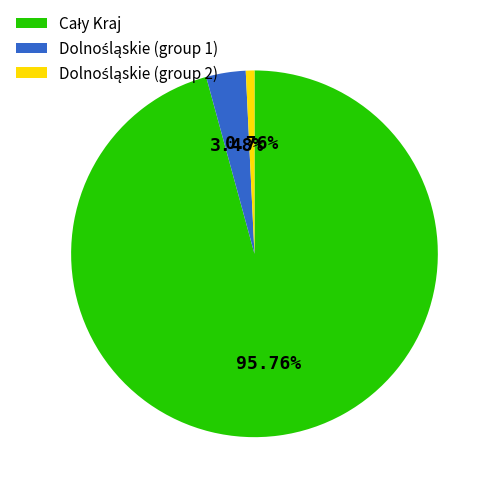

How many segments does this pie chart have?

3